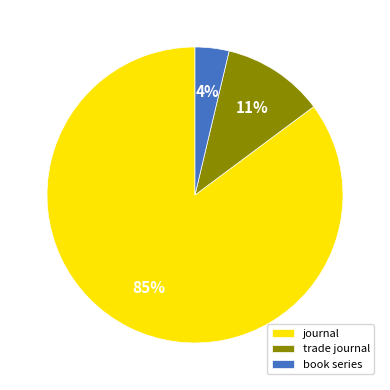

The trade journal slice represents 19% of the pie. True or false?

False